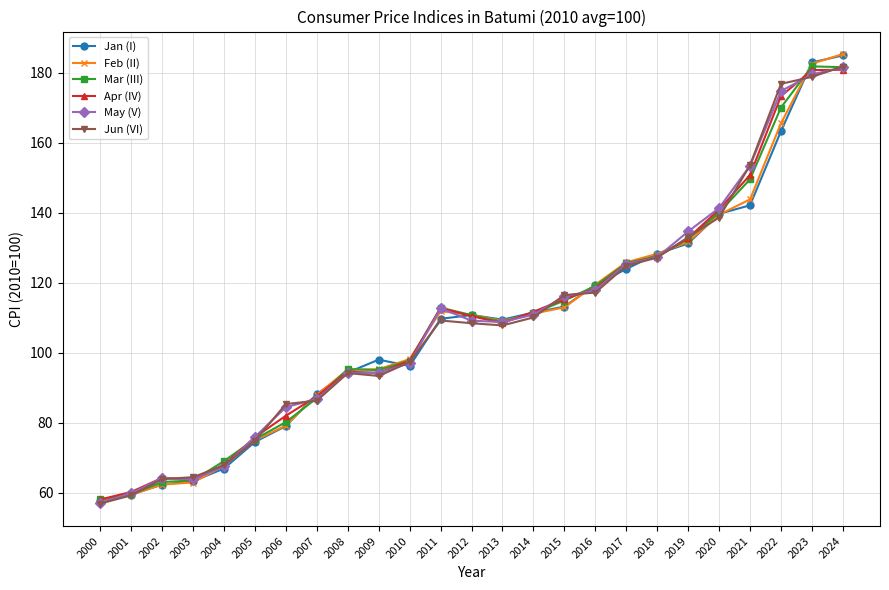

At which label is Jan (I) closest to 121?

2016